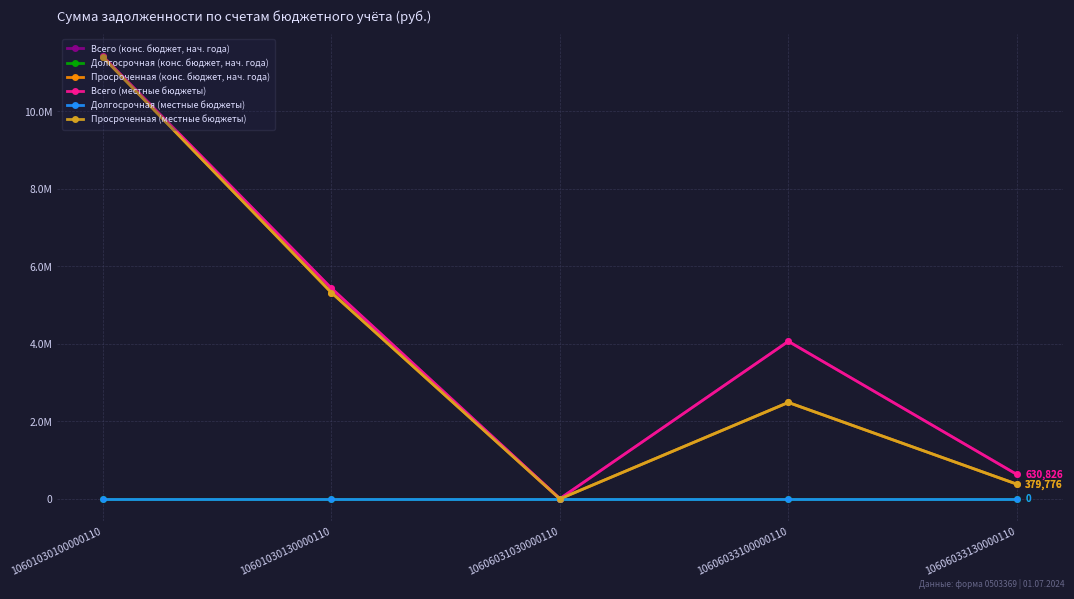

At which category does Всего (конс. бюджет, нач. года) reach its first local valley?

10606031030000110